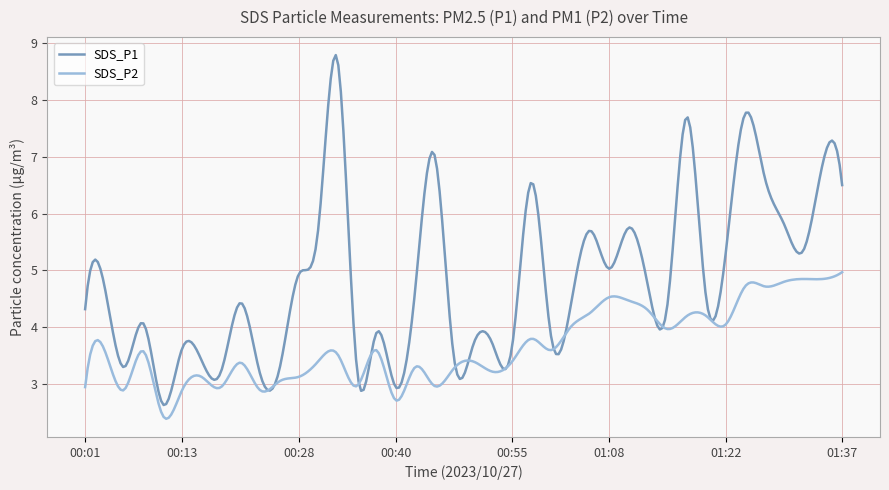

True or false: SDS_P2 and SDS_P1 cross at least once.

True